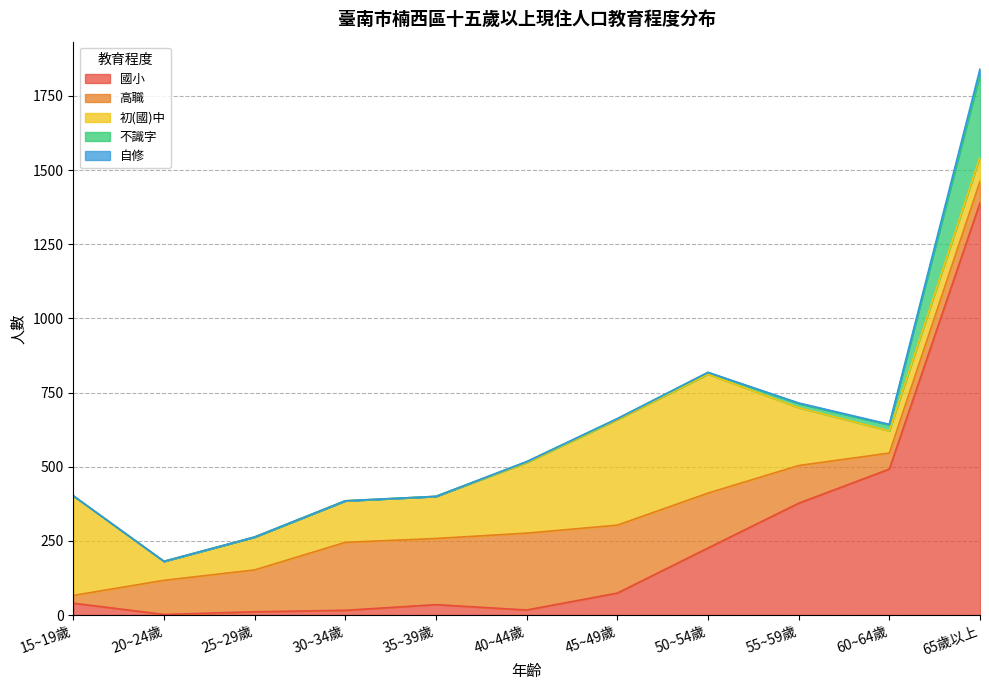

How many data points in 高職 are less than 141?

5